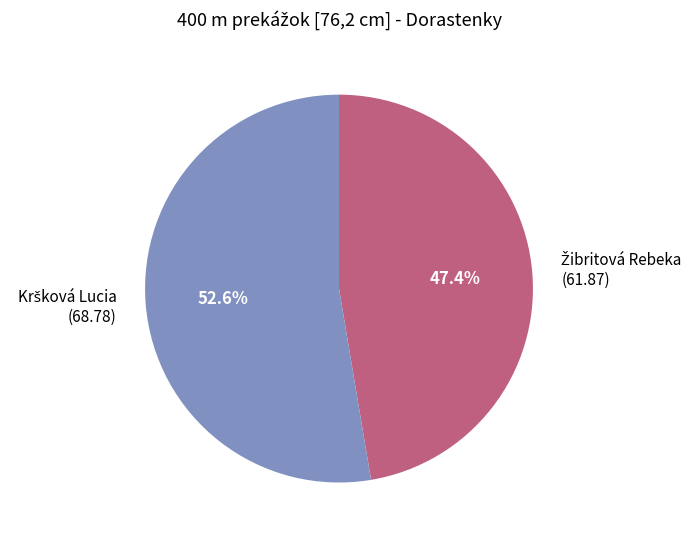

Is there any slice that represents more than half of the pie?

Yes